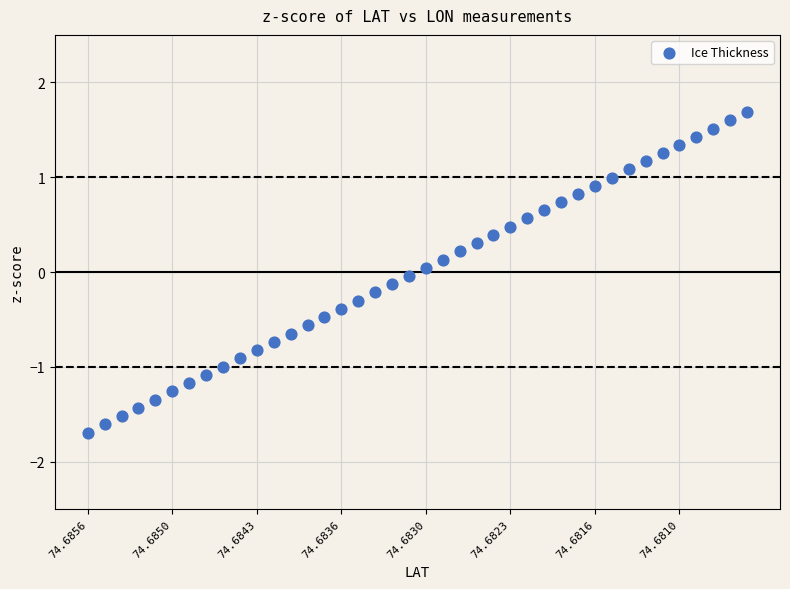

What is the range of Y values (max minus min)?

3.4